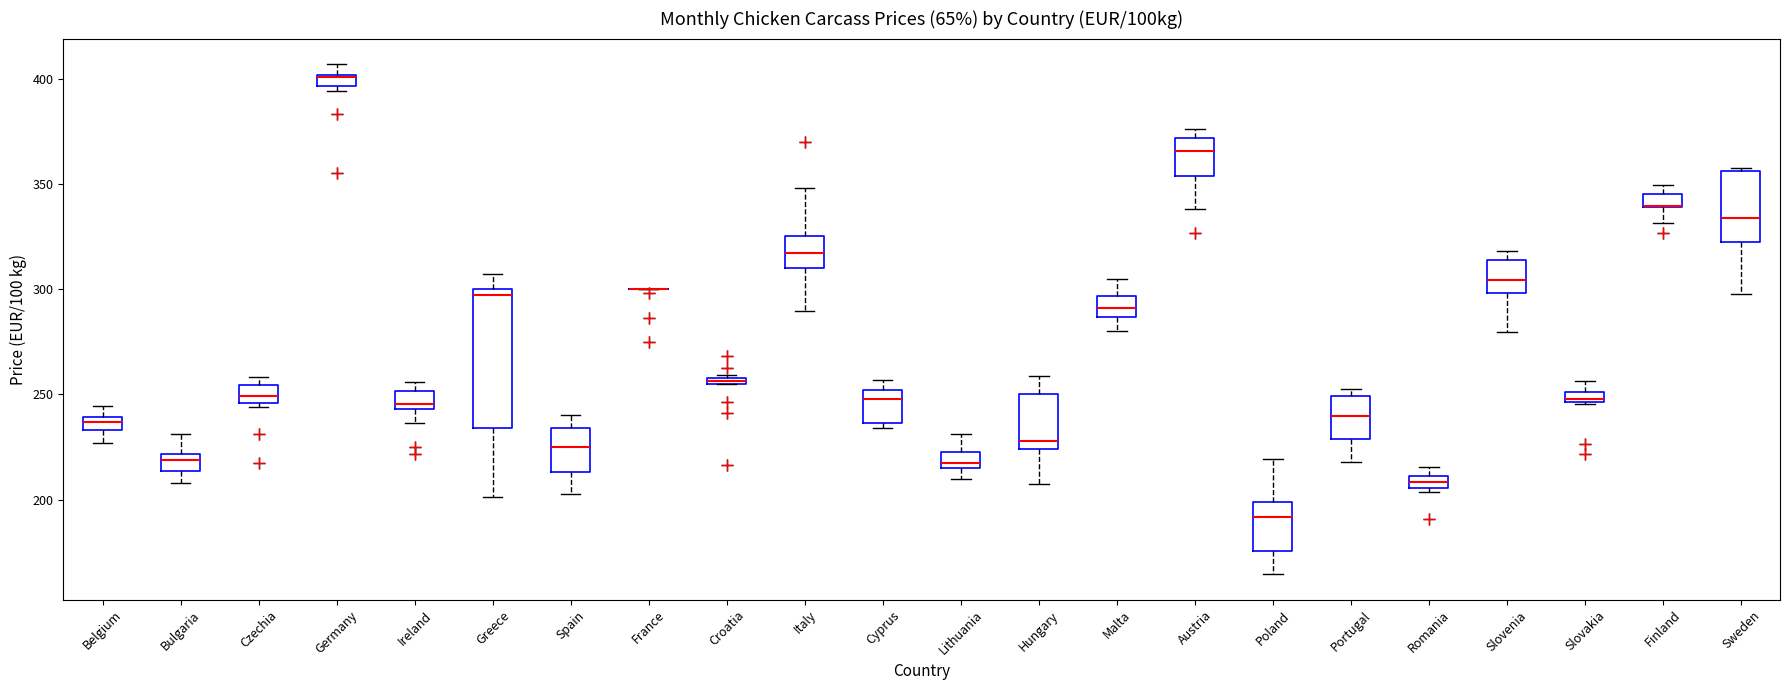

Comparing the boxes themselves (not the whiskers), which one is the tallest?

Greece